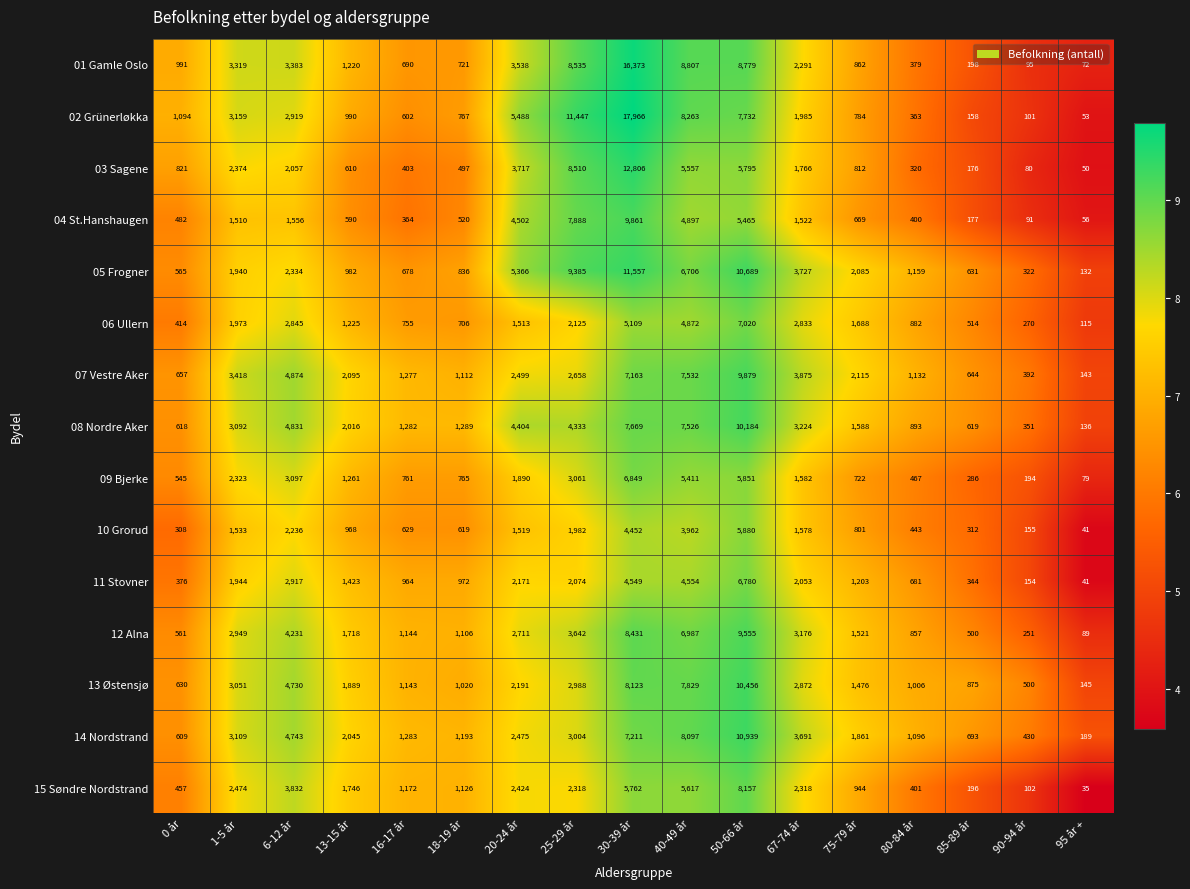

List the labels in order of 01 Gamle Oslo value, smallest first.

95 år +, 90-94 år, 85-89 år, 80-84 år, 16-17 år, 18-19 år, 75-79 år, 0 år, 13-15 år, 67-74 år, 1-5 år, 6-12 år, 20-24 år, 25-29 år, 50-66 år, 40-49 år, 30-39 år